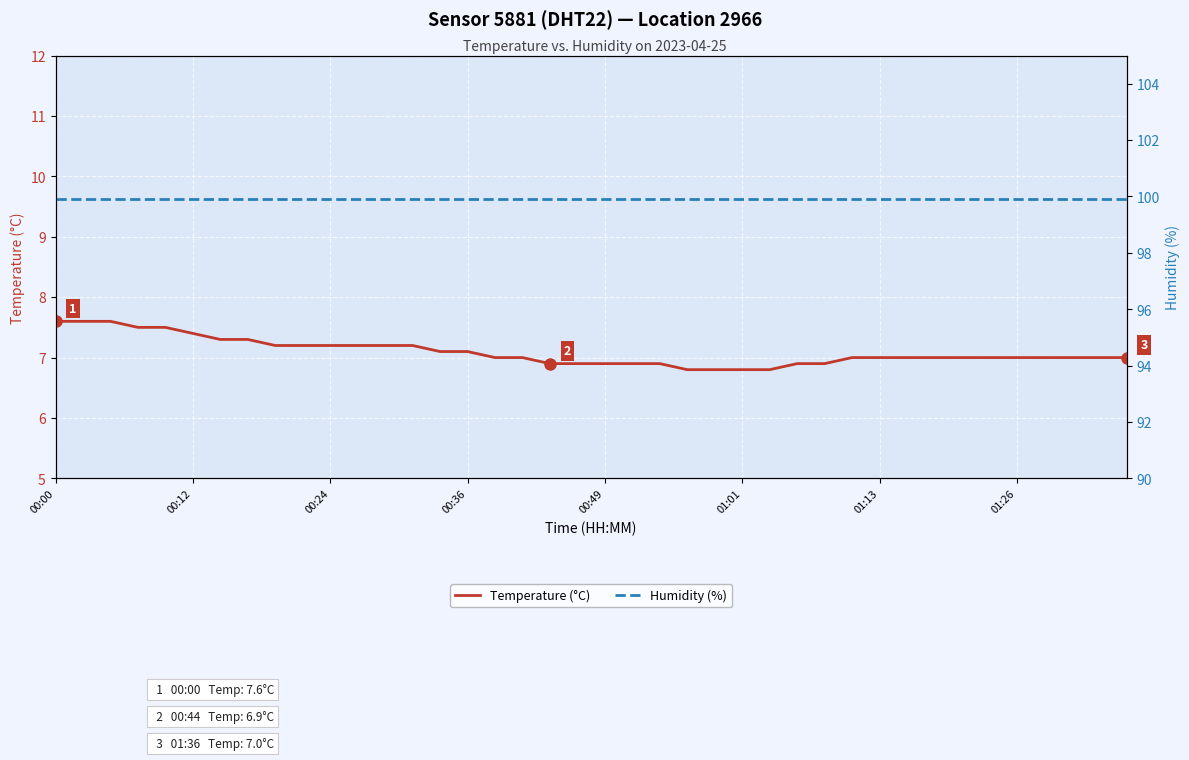

At which category does the chart reach its minimum across all series?

23